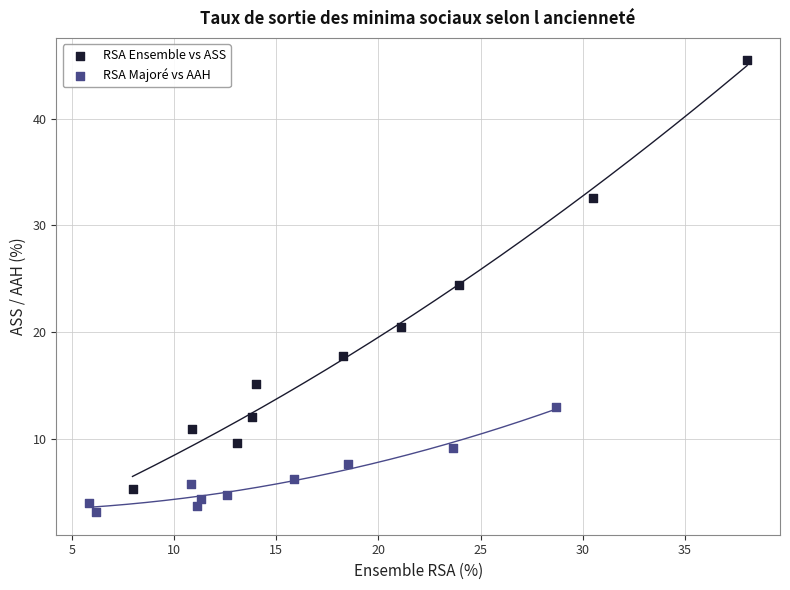

Which series reaches the maximum Y coordinate?

RSA Ensemble vs ASS